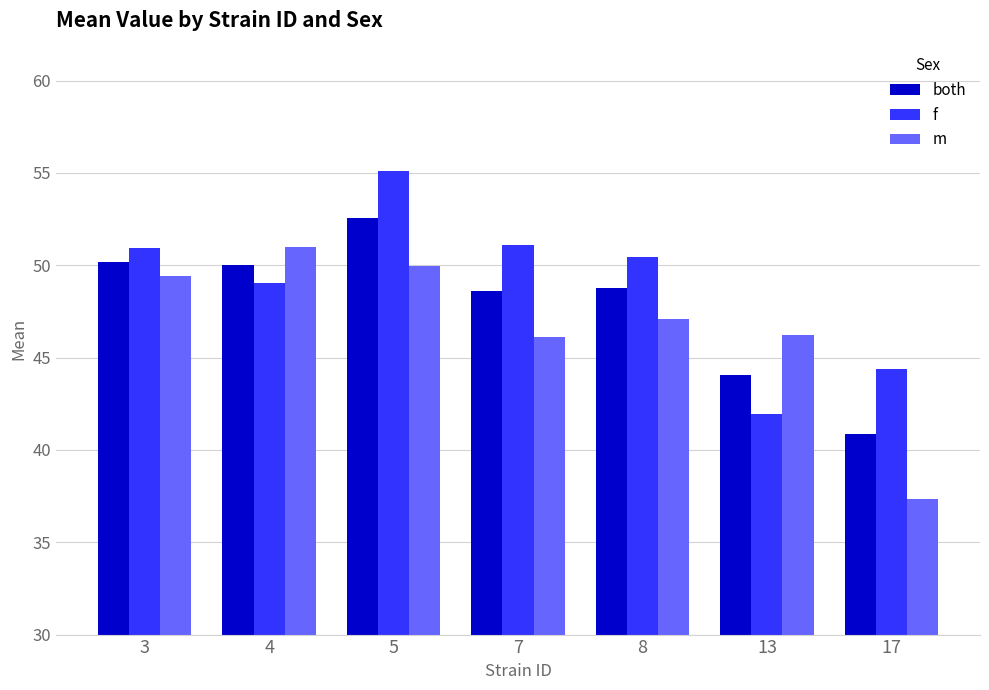

What is the value of the m bar at the 3rd from the left?

50.0